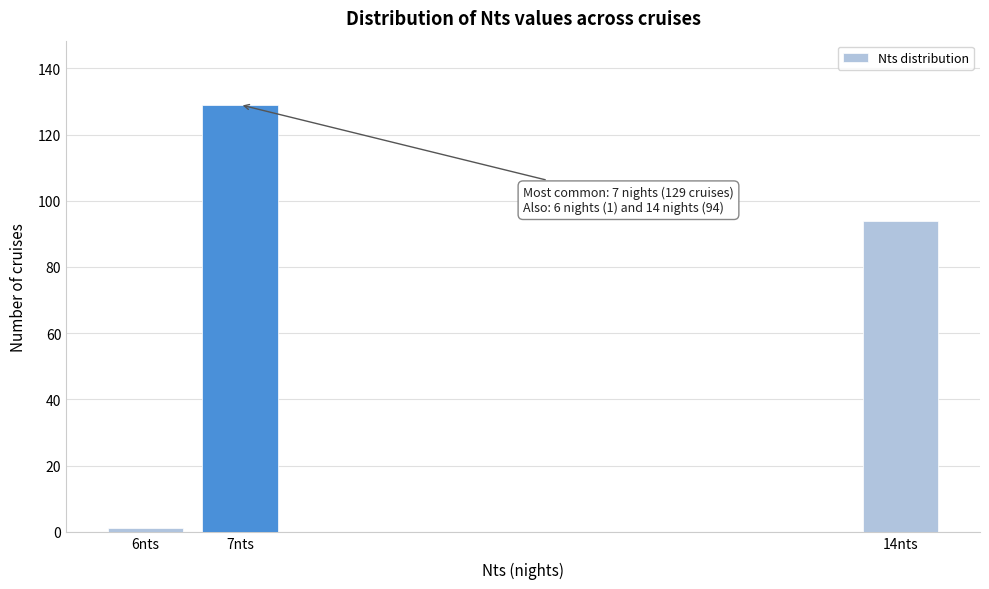

Reading left to right, transcribe all the data shown in this chart.

1	129	94